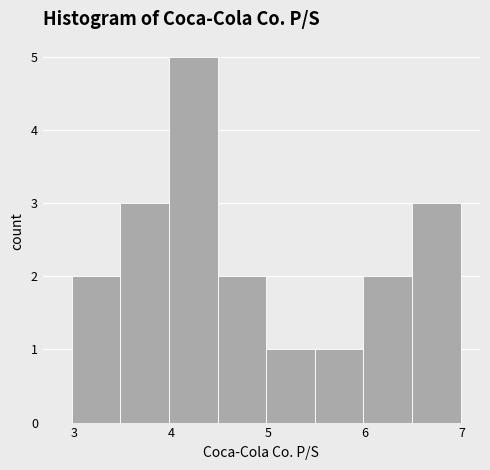

How tall is the bar that spans 4.5 to 5.0 on the x-axis? Neither the bar edges nor the heights are printed on the chart, so give them approximately, as read against the axes.

2